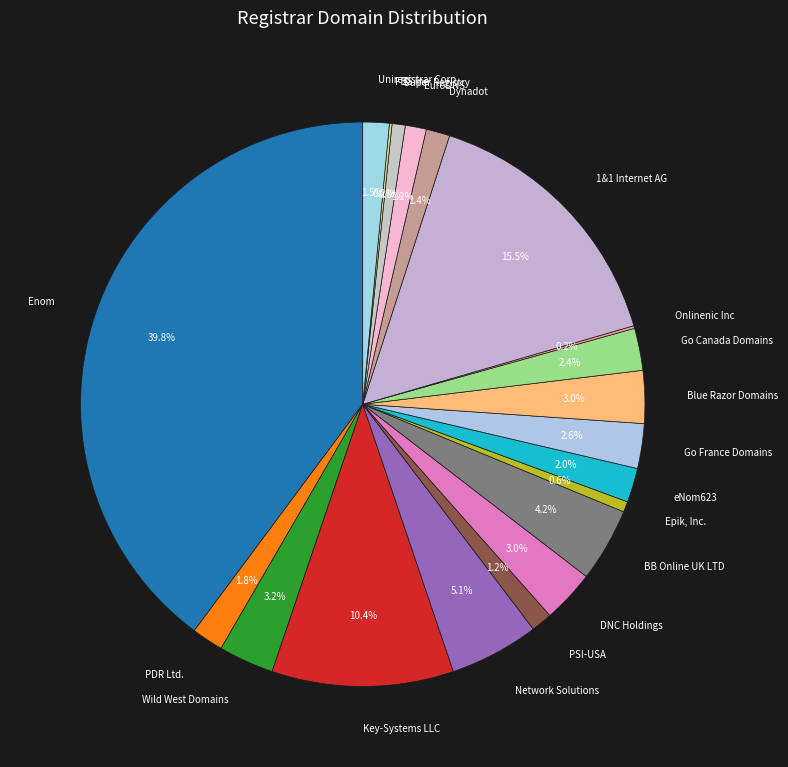

To the nearest percent, what is the difference between the Enom and DNC Holdings slice percentages?

37%